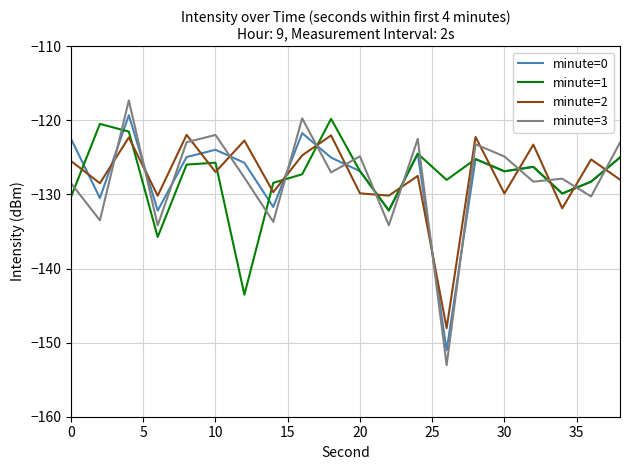

Which series has the largest range (max minus min)?

minute=3